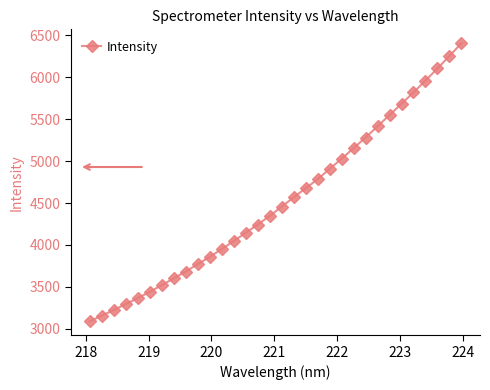

True or false: the data has more than 2 interior local peaks.

False